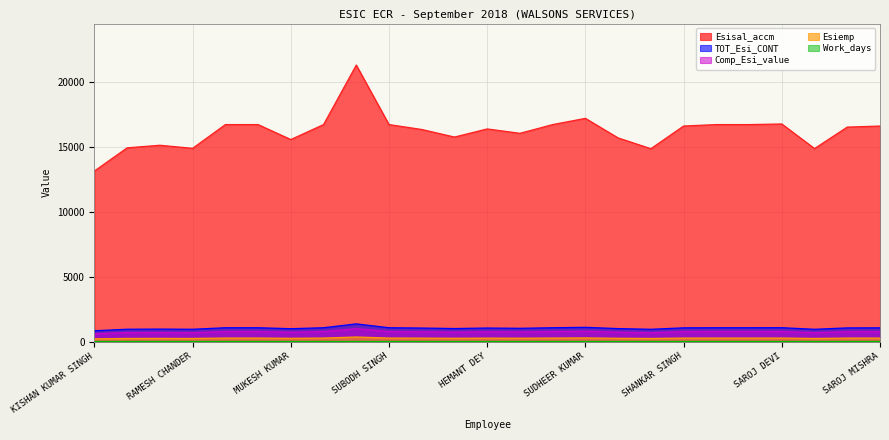

What is the maximum value shown in the chart?

21303.0